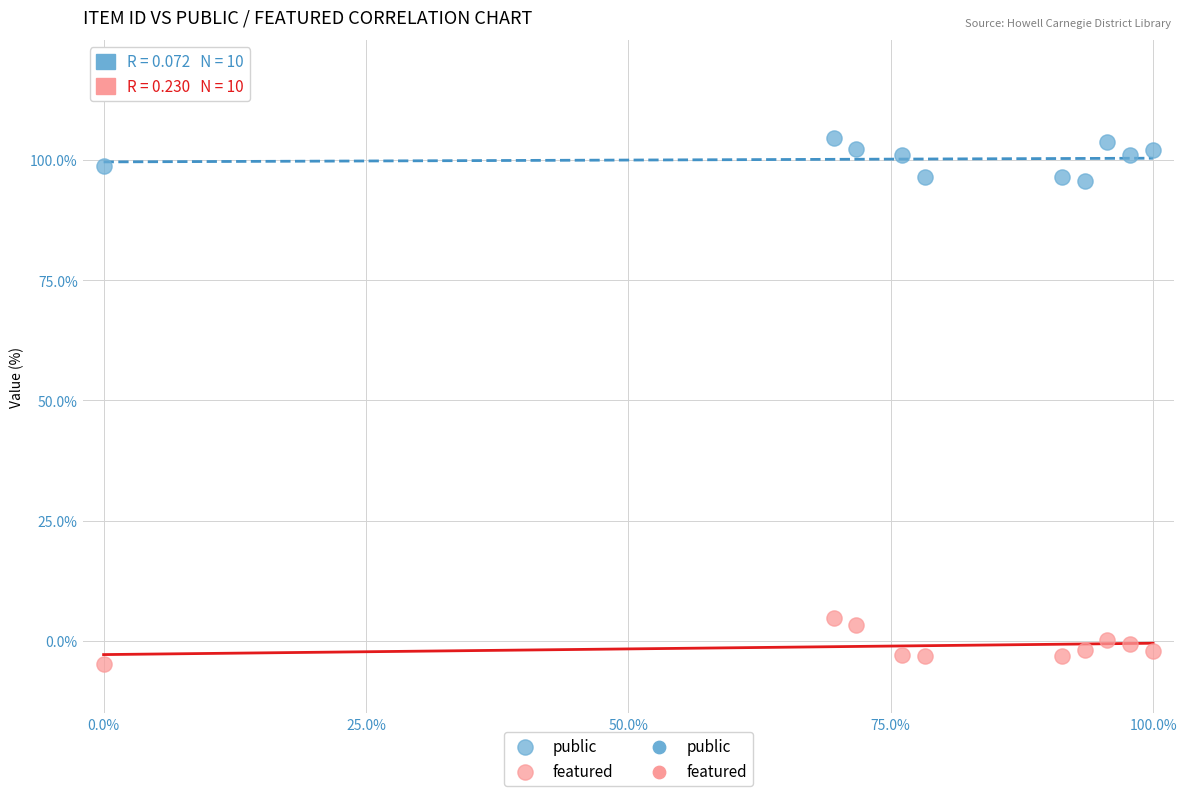

Across all data points, what is the range of X values (max minus min)?

100.0